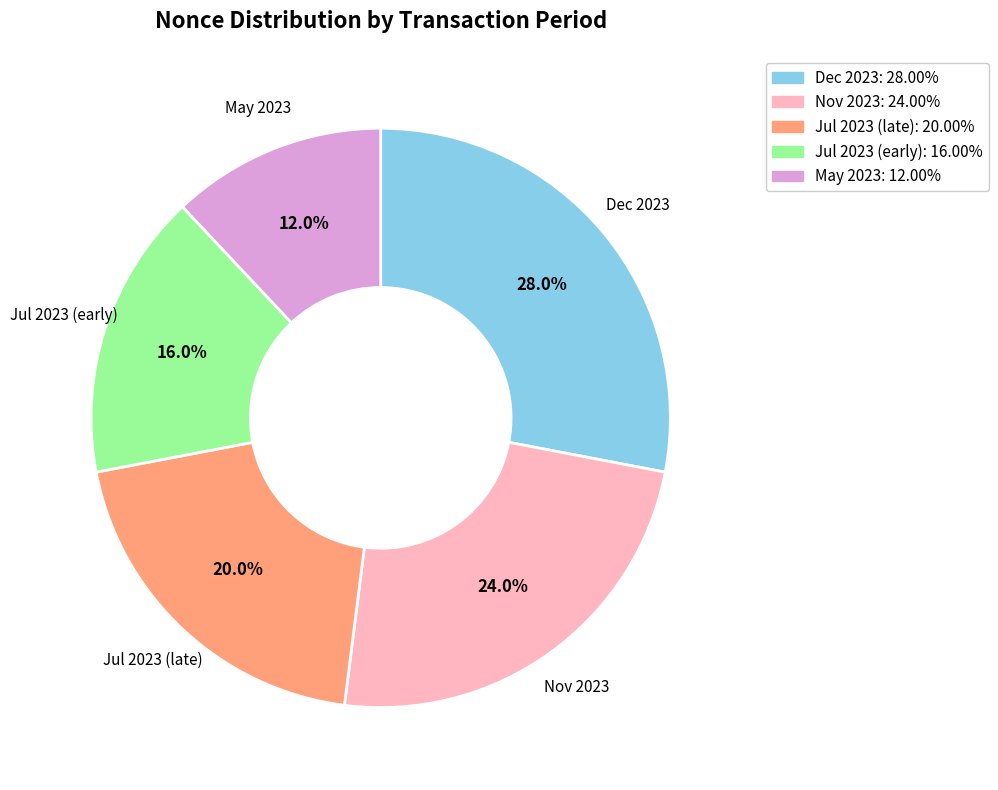

Is there a majority slice in this chart?

No